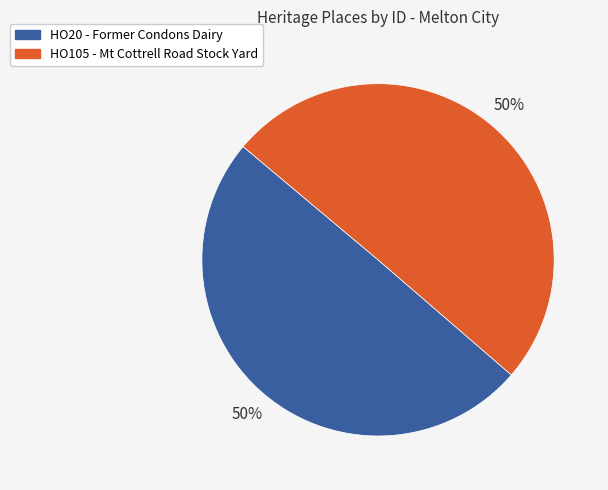

What is the ratio of the value at HO20 - Former Condons Dairy to the value at HO105 - Mt Cottrell Road Stock Yard?

1.0